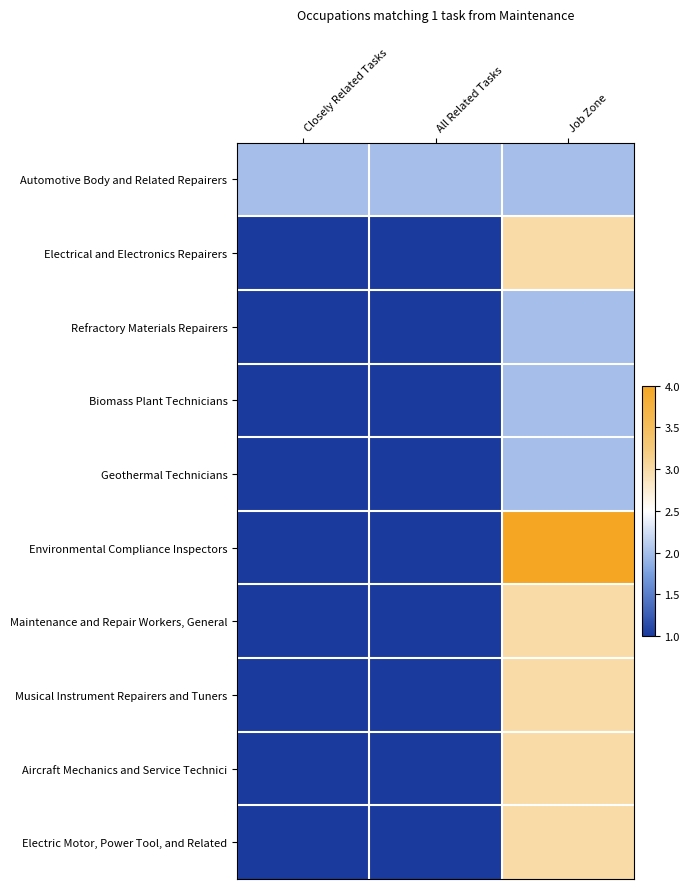

Reading left to right, transcribe all the data shown in this chart.

Automotive Body and Related Repairers: Closely Related Tasks=2	All Related Tasks=2	Job Zone=2
Electrical and Electronics Repairers: Closely Related Tasks=1	All Related Tasks=1	Job Zone=3
Refractory Materials Repairers: Closely Related Tasks=1	All Related Tasks=1	Job Zone=2
Biomass Plant Technicians: Closely Related Tasks=1	All Related Tasks=1	Job Zone=2
Geothermal Technicians: Closely Related Tasks=1	All Related Tasks=1	Job Zone=2
Environmental Compliance Inspectors: Closely Related Tasks=1	All Related Tasks=1	Job Zone=4
Maintenance and Repair Workers, General: Closely Related Tasks=1	All Related Tasks=1	Job Zone=3
Musical Instrument Repairers and Tuners: Closely Related Tasks=1	All Related Tasks=1	Job Zone=3
Aircraft Mechanics and Service Technici: Closely Related Tasks=1	All Related Tasks=1	Job Zone=3
Electric Motor, Power Tool, and Related: Closely Related Tasks=1	All Related Tasks=1	Job Zone=3